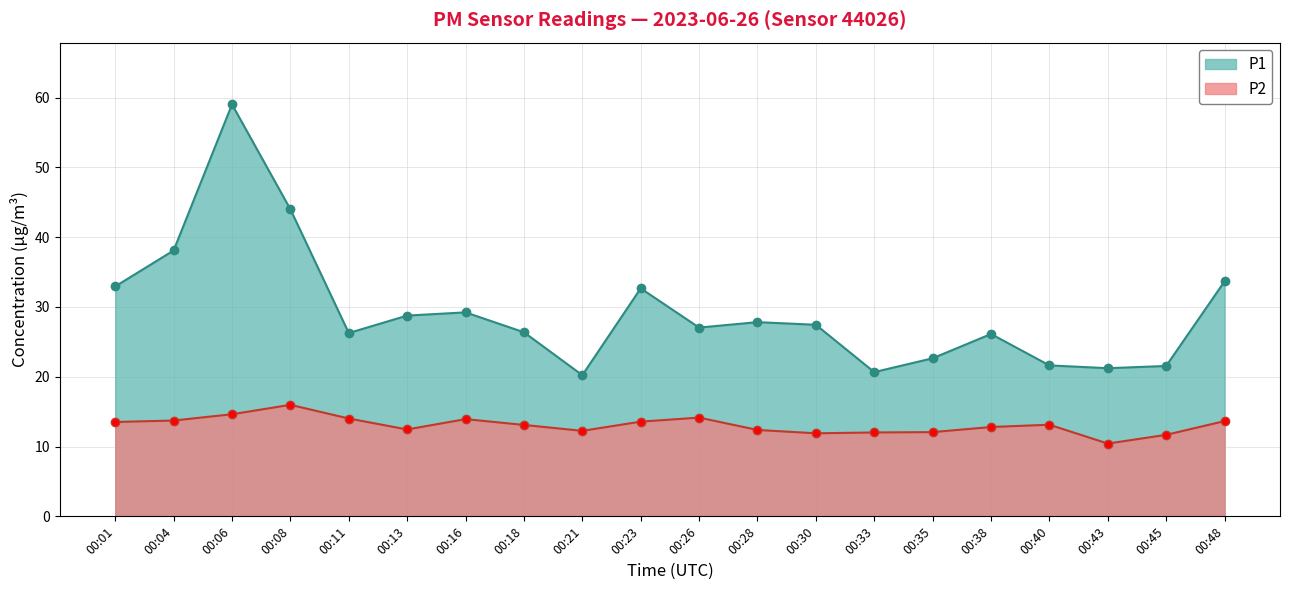

Which series has the largest total across all categories?

P1